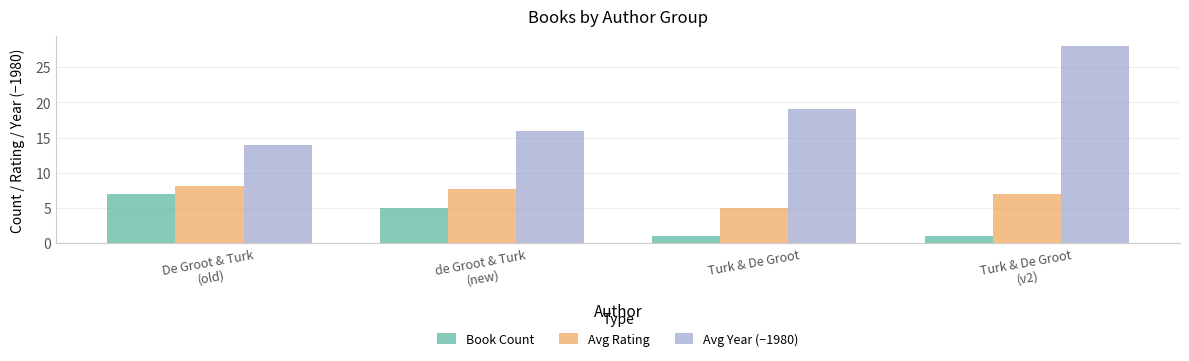

Rank the series by their average value, from highest to lowest.

Avg Year (−1980), Avg Rating, Book Count